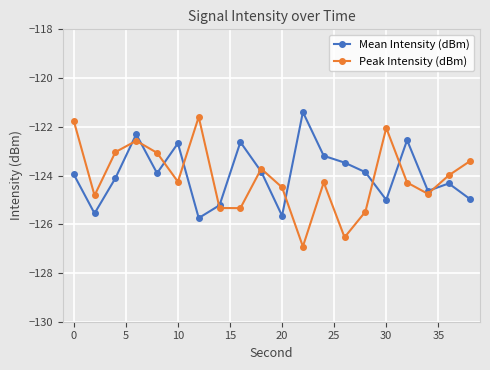

Count the number of data series in this chart.

2